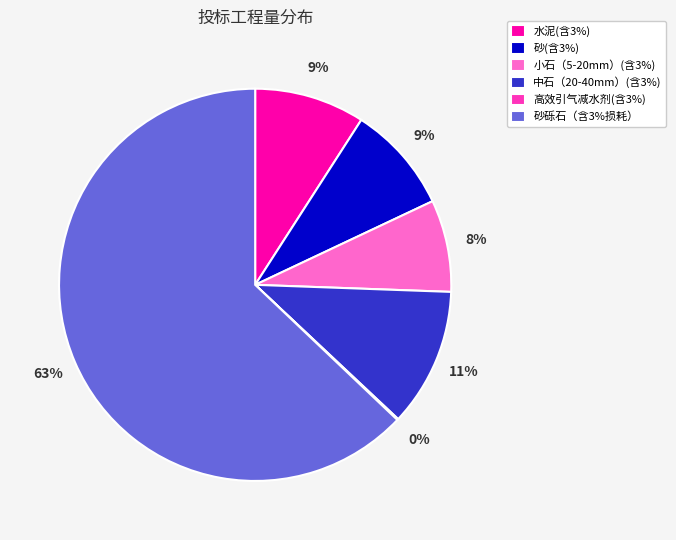

To the nearest percent, what percentage of the pie is 中石（20-40mm）(含3%)?

11%